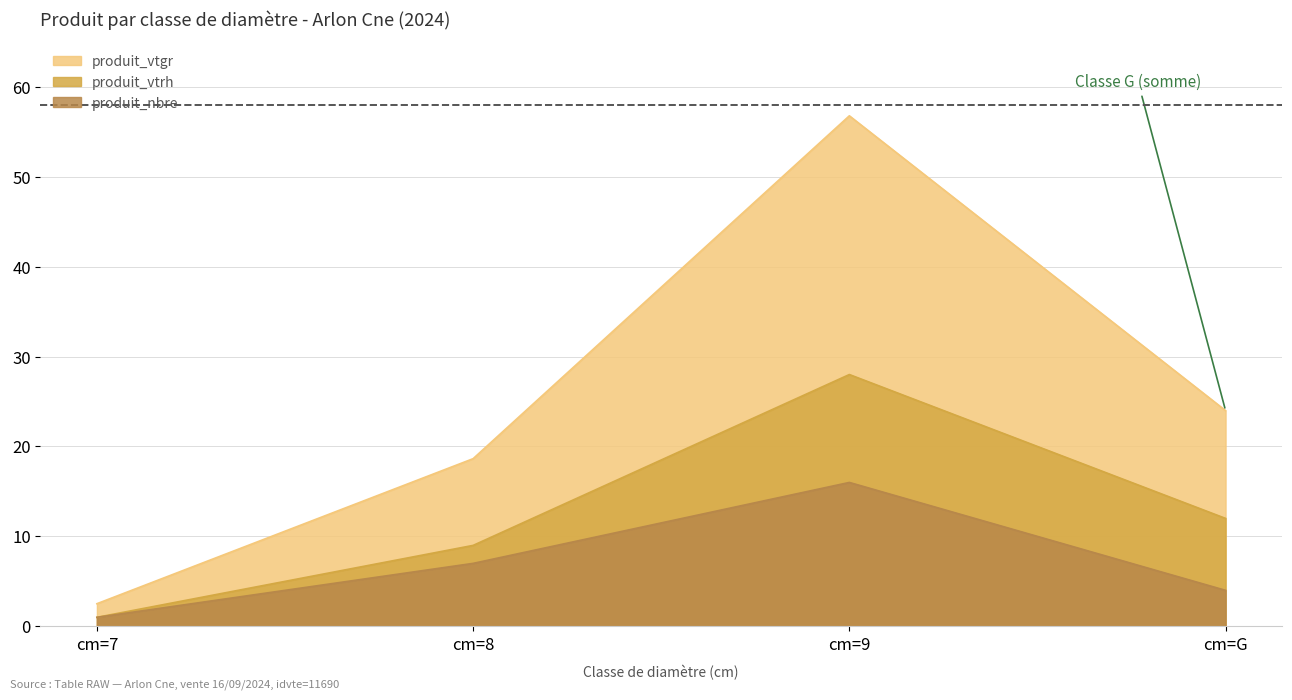

The value of produit_vtrh at cm=G is 6.0. True or false?

False